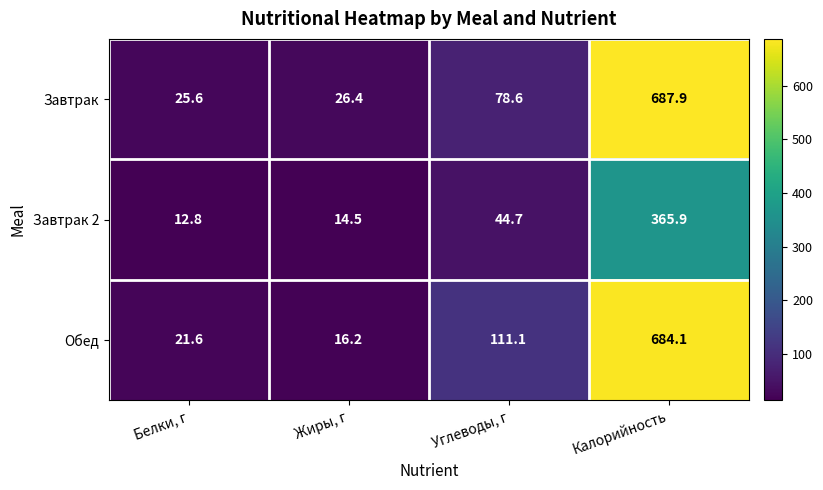

Reading left to right, what are all the values shown in this chart?

Завтрак: Белки, г=25.6	Жиры, г=26.4	Углеводы, г=78.6	Калорийность=687.9
Завтрак 2: Белки, г=12.8	Жиры, г=14.5	Углеводы, г=44.7	Калорийность=365.9
Обед: Белки, г=21.6	Жиры, г=16.2	Углеводы, г=111.1	Калорийность=684.1